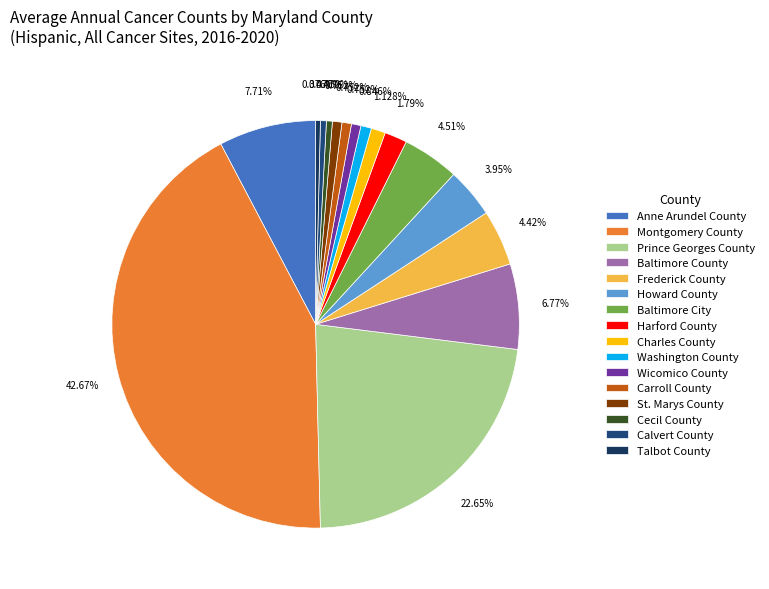

Is there a majority slice in this chart?

No